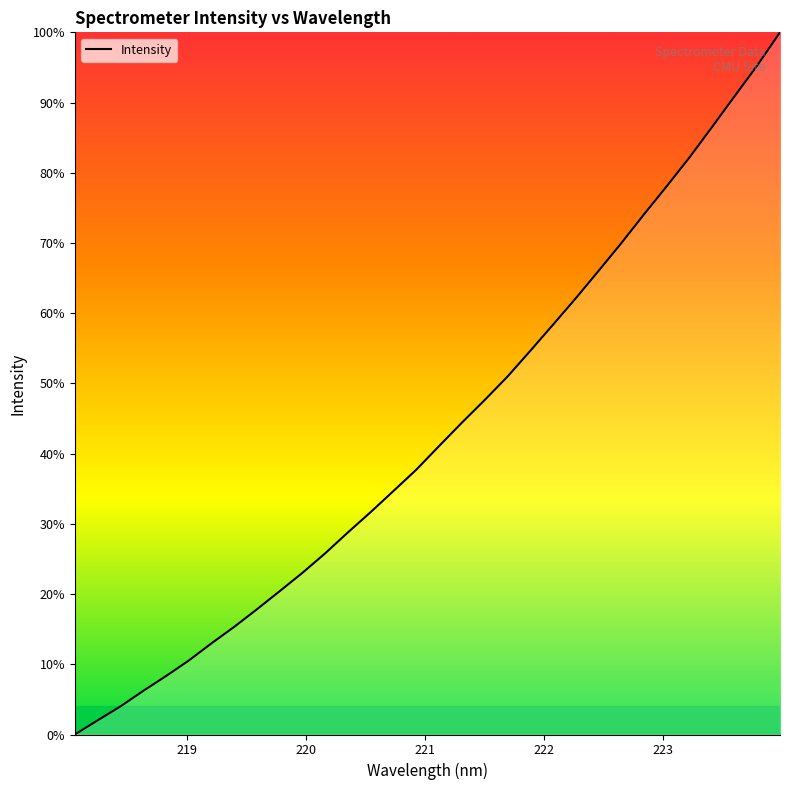

What is the maximum value shown in the chart?

100.0